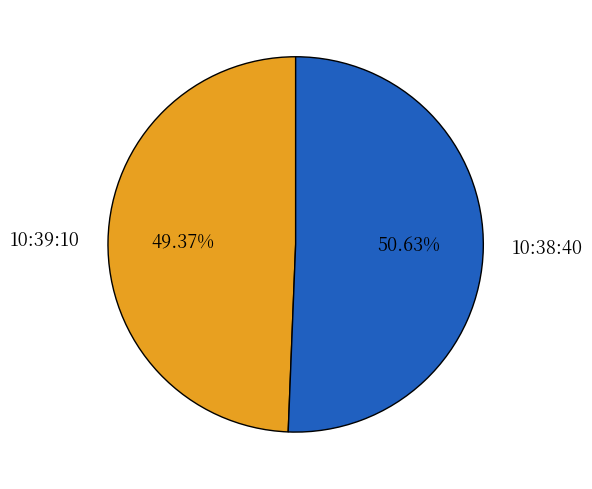

To the nearest percent, what is the difference between the 10:38:40 and 10:39:10 slice percentages?

1%